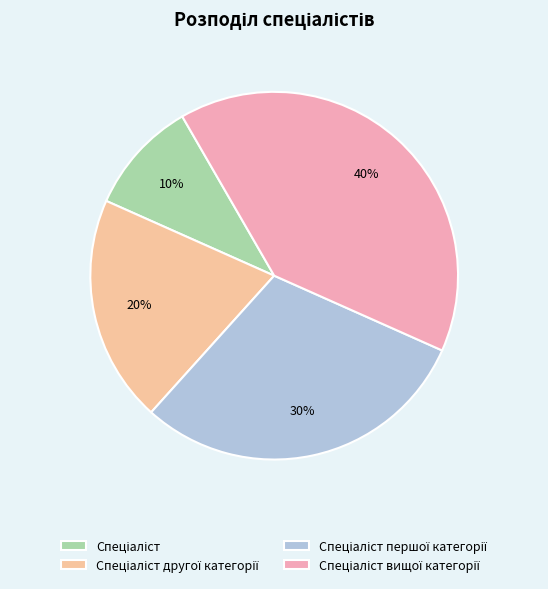

Does any single category account for the majority?

No